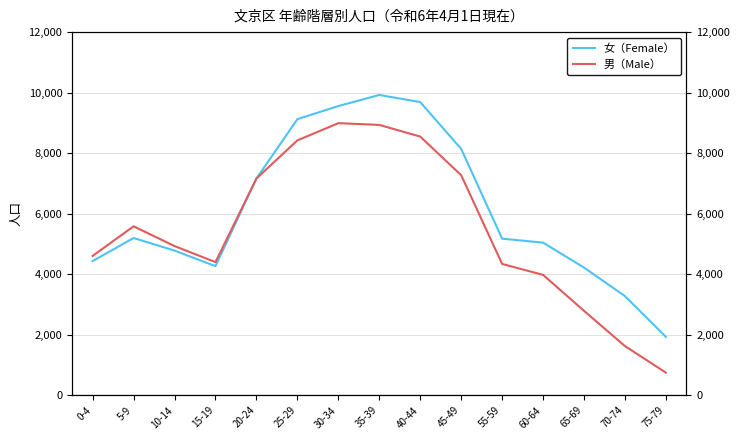

What is the sum of all 男（Male） values?

82324